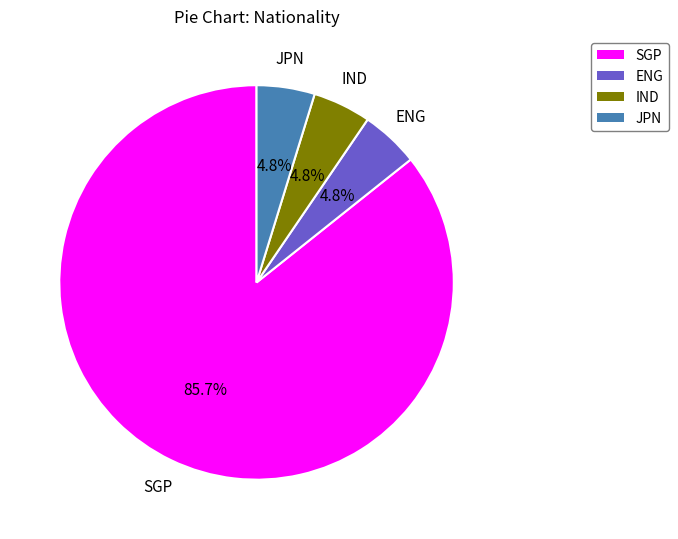

How many segments does this pie chart have?

4